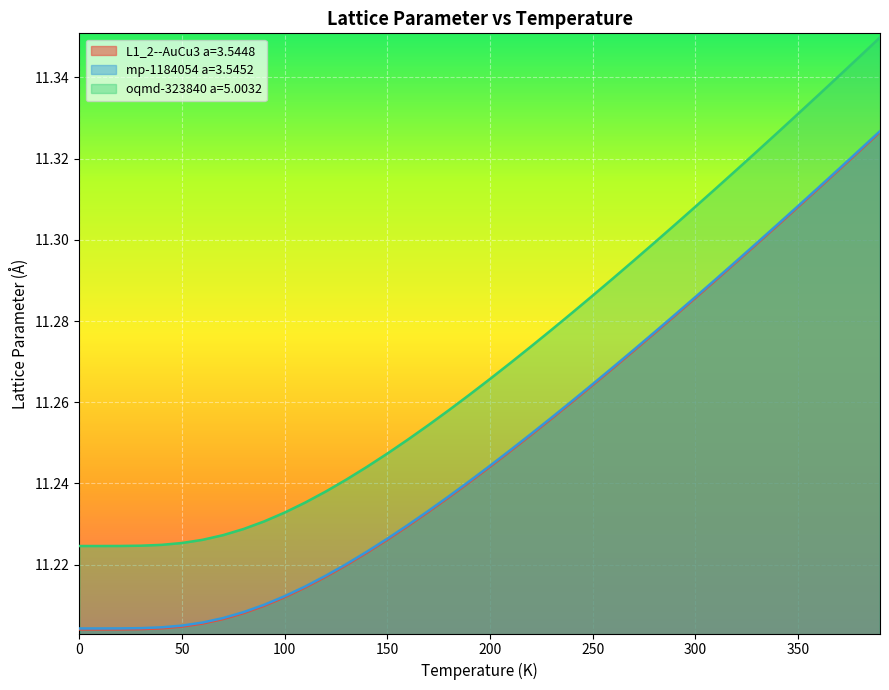

What is the sum of all mp-1184054 a=3.5452 values?

450.0